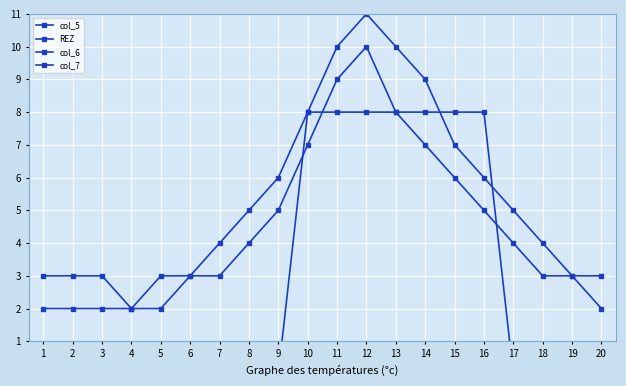

Which series has the largest total across all categories?

col_6